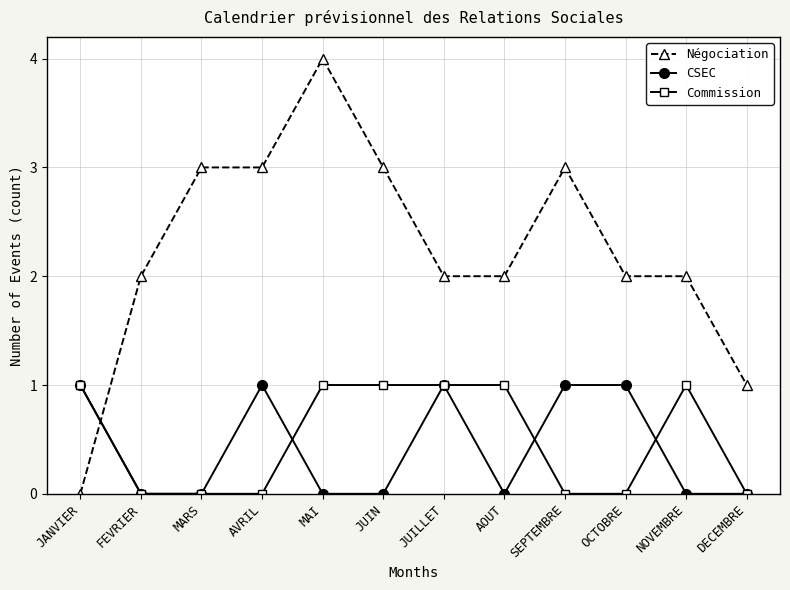

At which category is the sum across all series the highest?

MAI